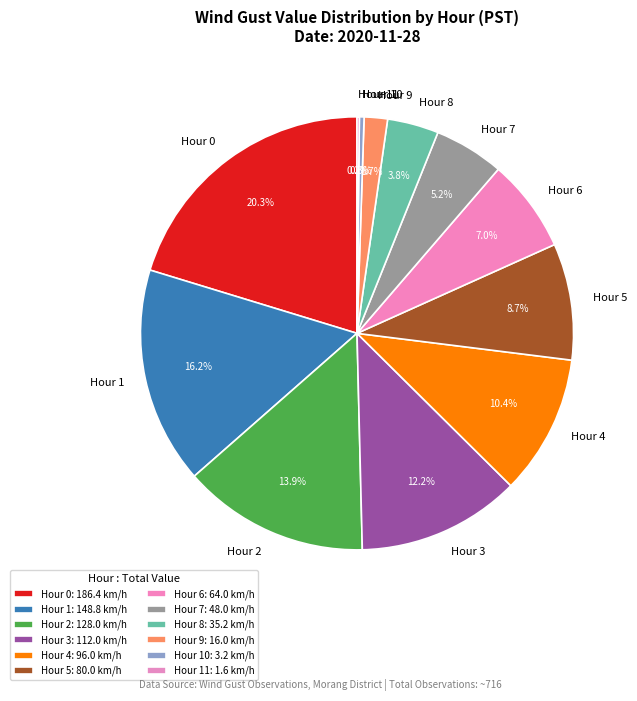

What portion of the pie excludes Hour 2?

86.1%